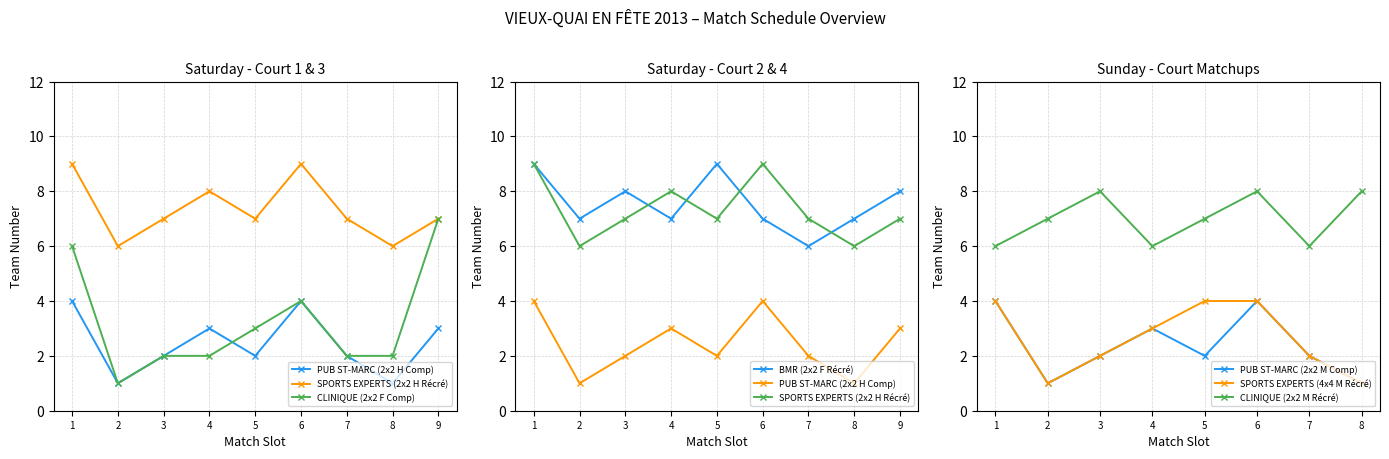

True or false: CLINIQUE (2x2 M Récré) and SPORTS EXPERTS (4x4 M Récré) intersect in this chart.

False